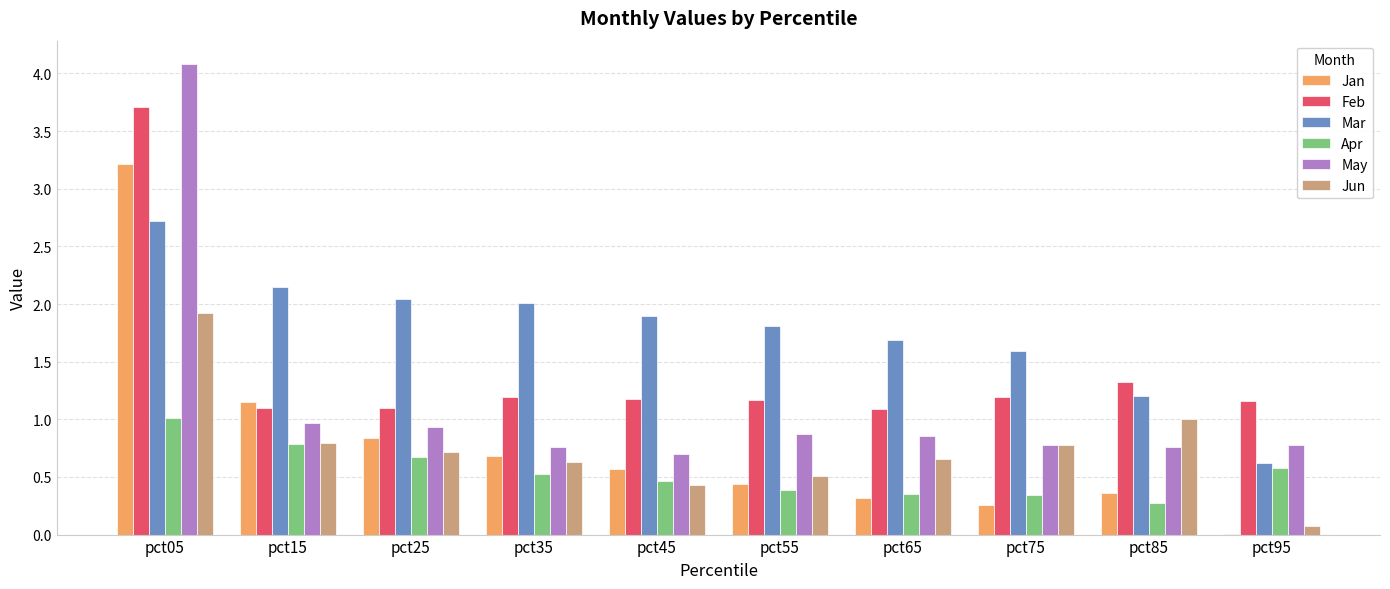

Which label corresponds to the largest value in the chart?

pct05